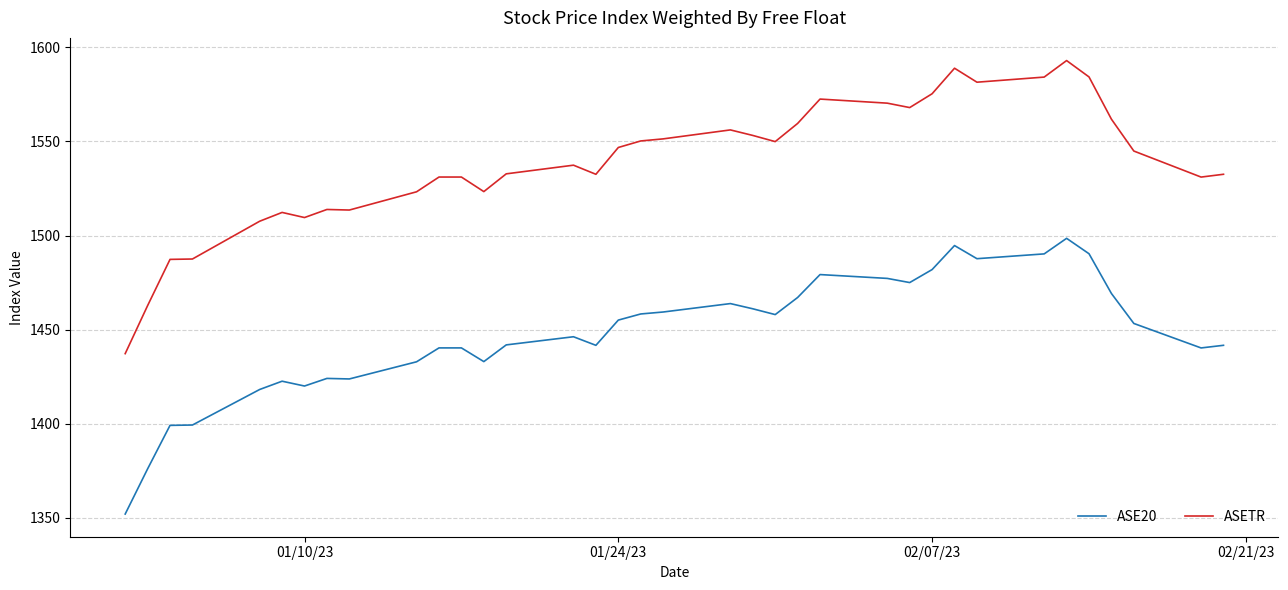

Rank the series by their maximum value, from lowest to highest.

ASE20, ASETR